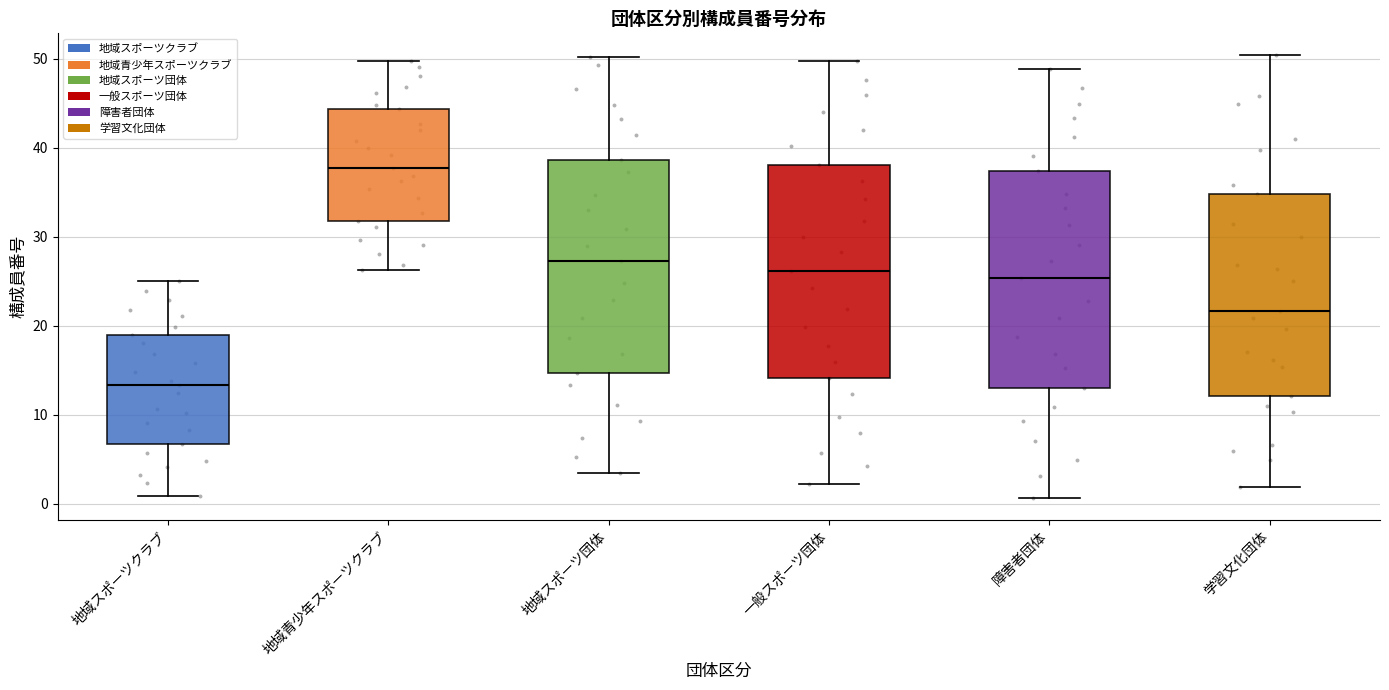

Where does the upper whisker of the box for 学習文化団体 end on the y-axis? The values are not printed on the chart, so give them approximately, as read against the axis.

50